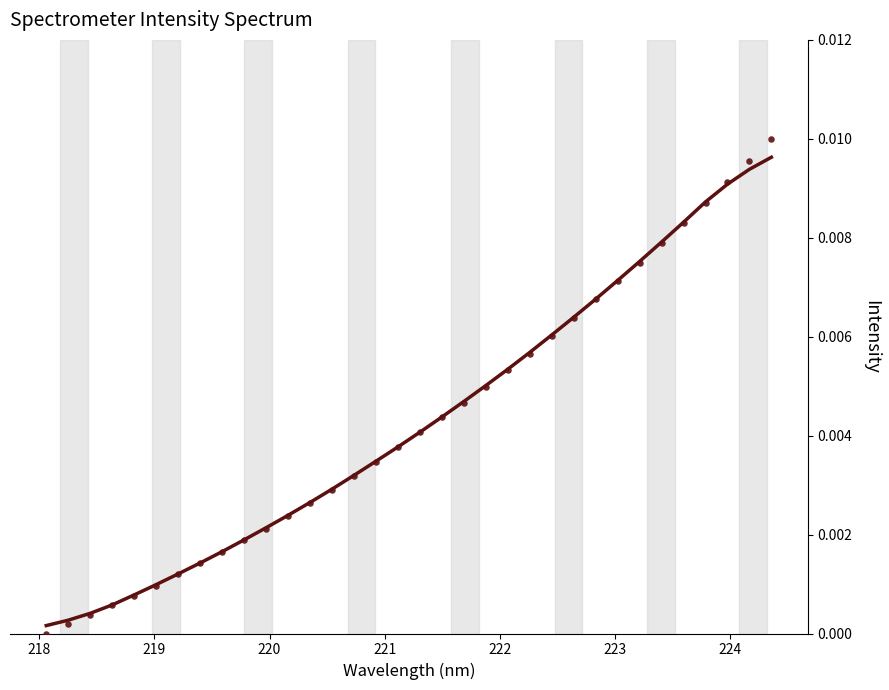

Is the value of Smoothed Intensity at 222 greater than the value of Intensity at 222?

Yes